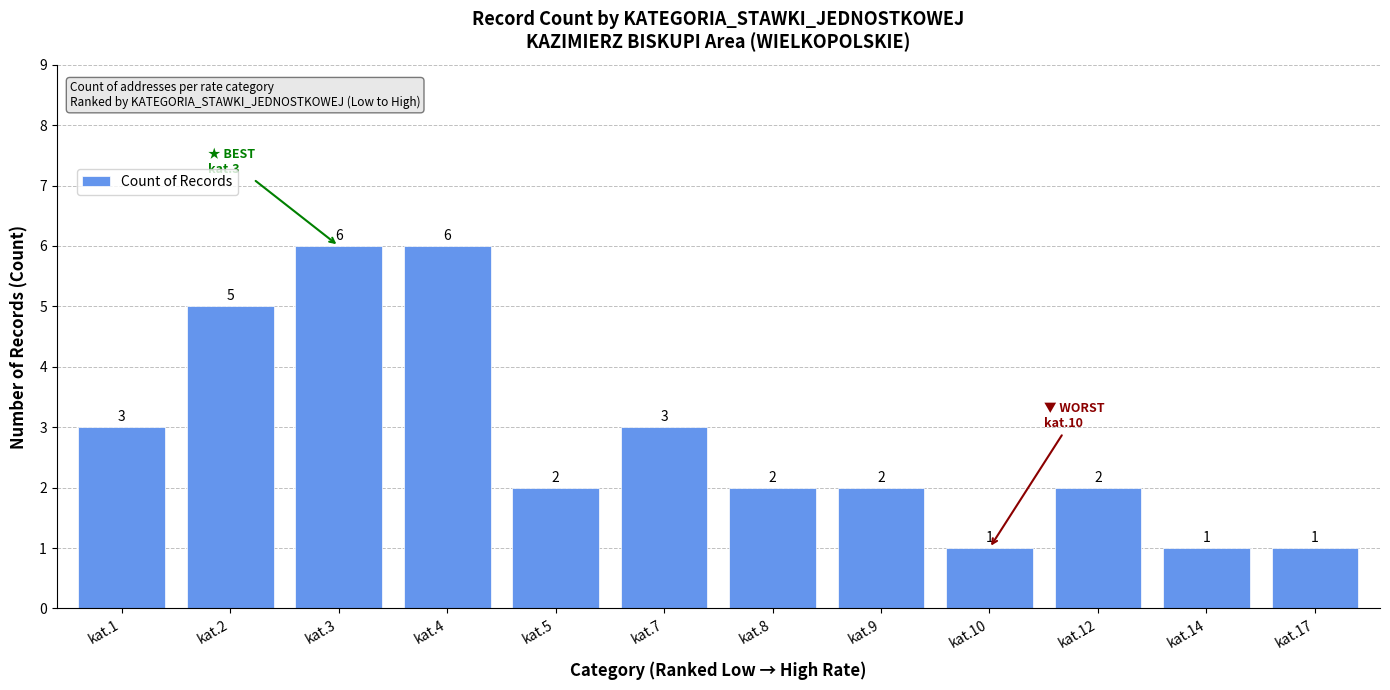

True or false: the data shows 2 at kat.8.

True